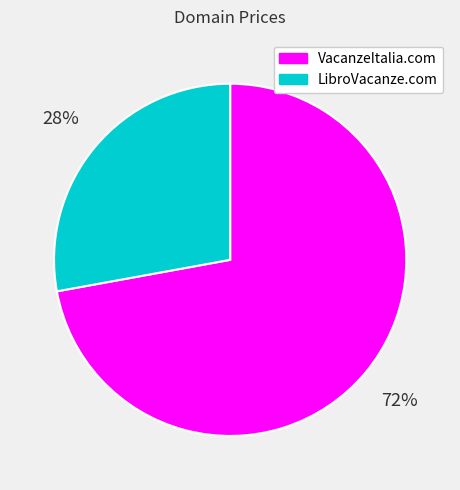

Which slice represents more than half of the pie?

VacanzeItalia.com